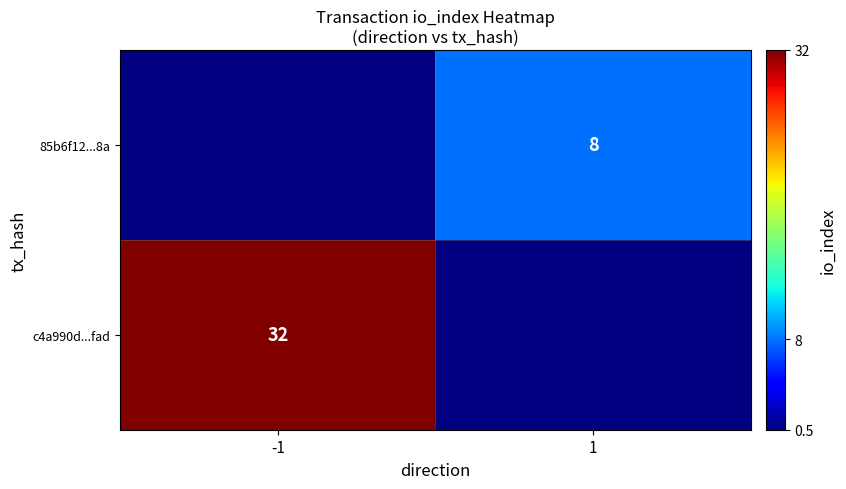

Is the value of 85b6f12...8a at 1 greater than the value of c4a990d...fad at -1?

No